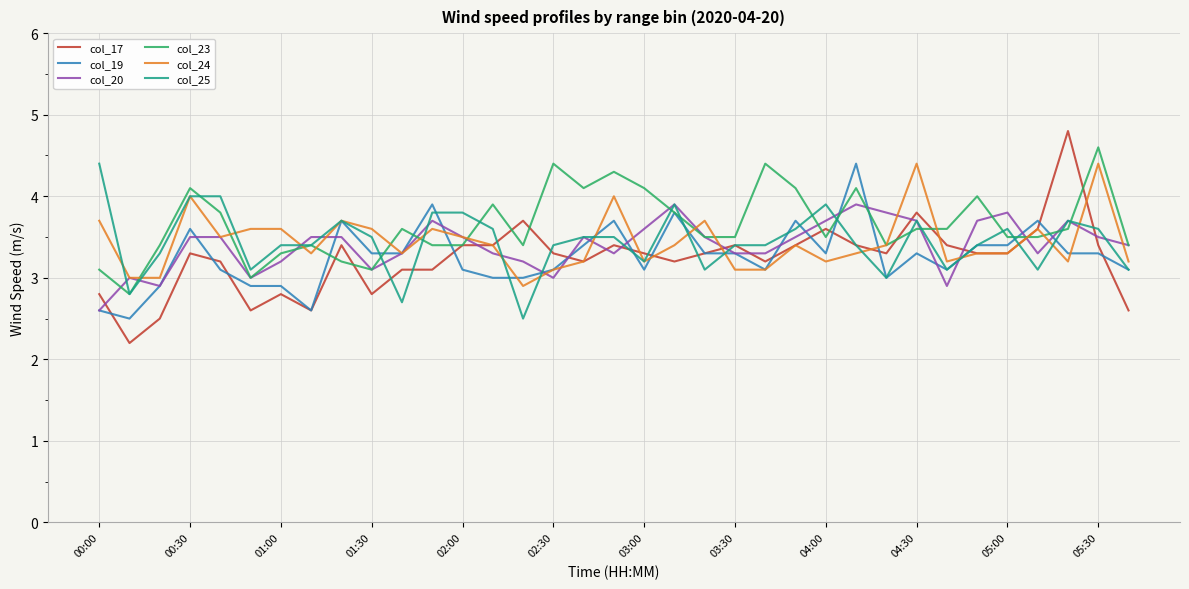

What is the lowest value of the col_24 series?

2.9